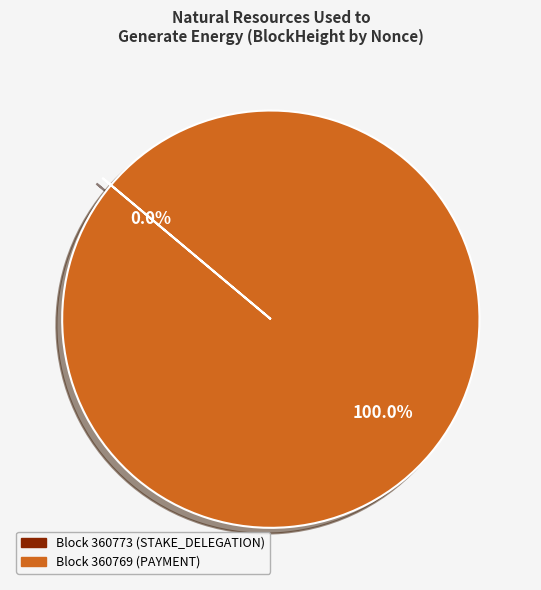

Is there a majority slice in this chart?

Yes